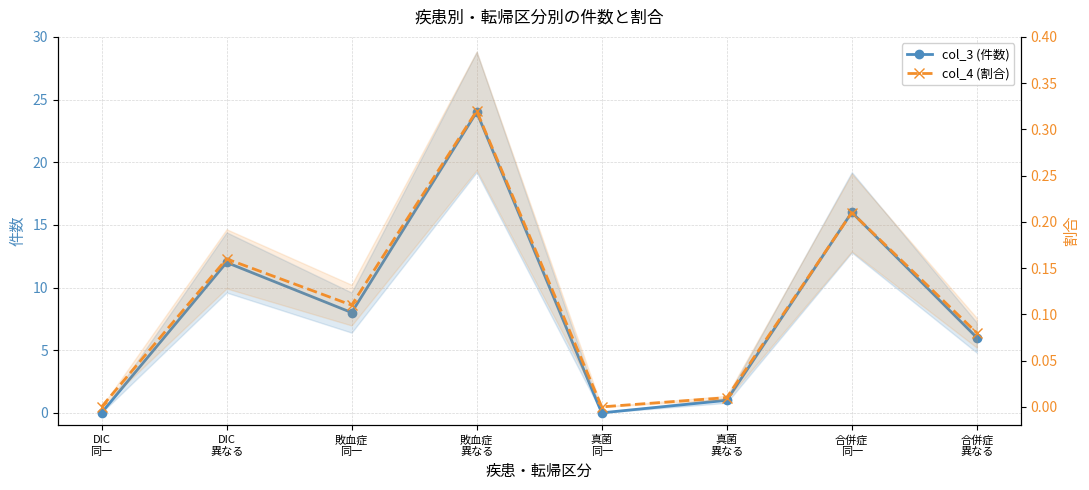

How many lines are shown in the chart?

2